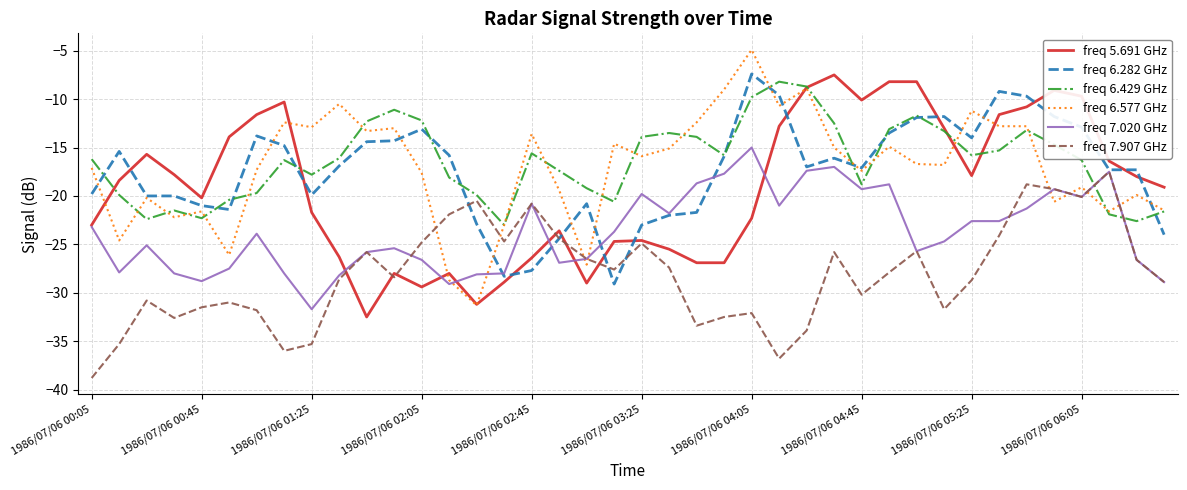

What is the sum of all freq 6.577 GHz values?

-683.7